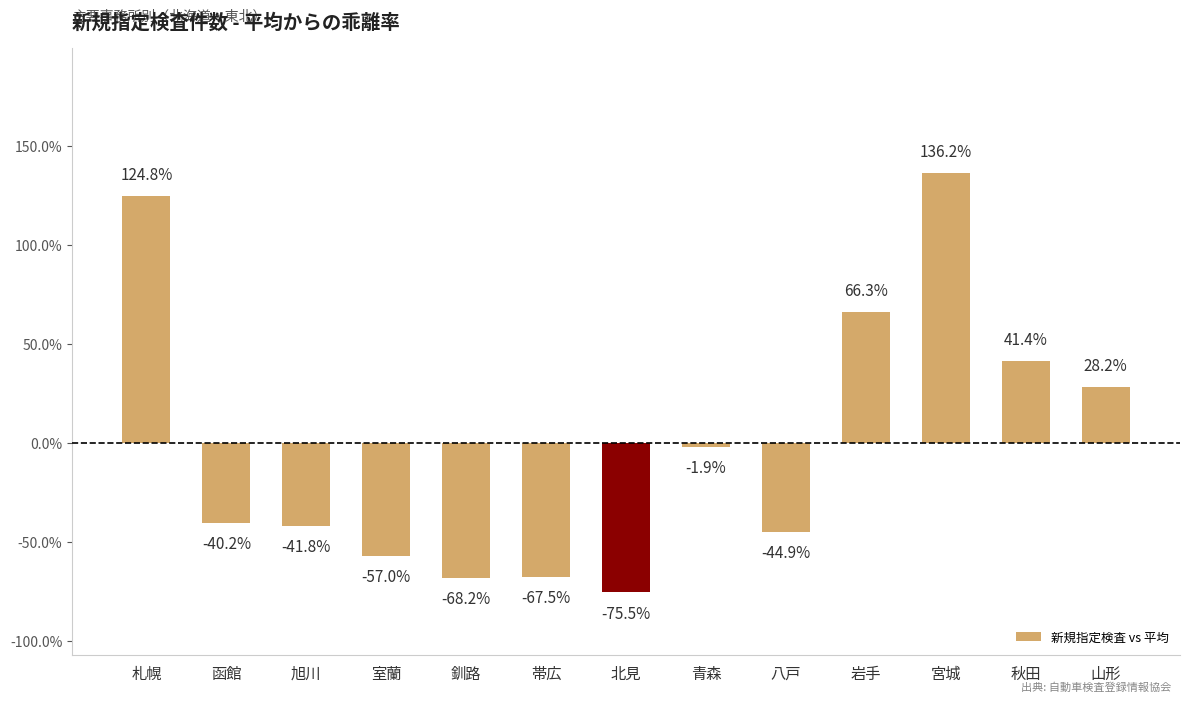

The chart shows a value of -68.2 at 釧路. True or false?

True